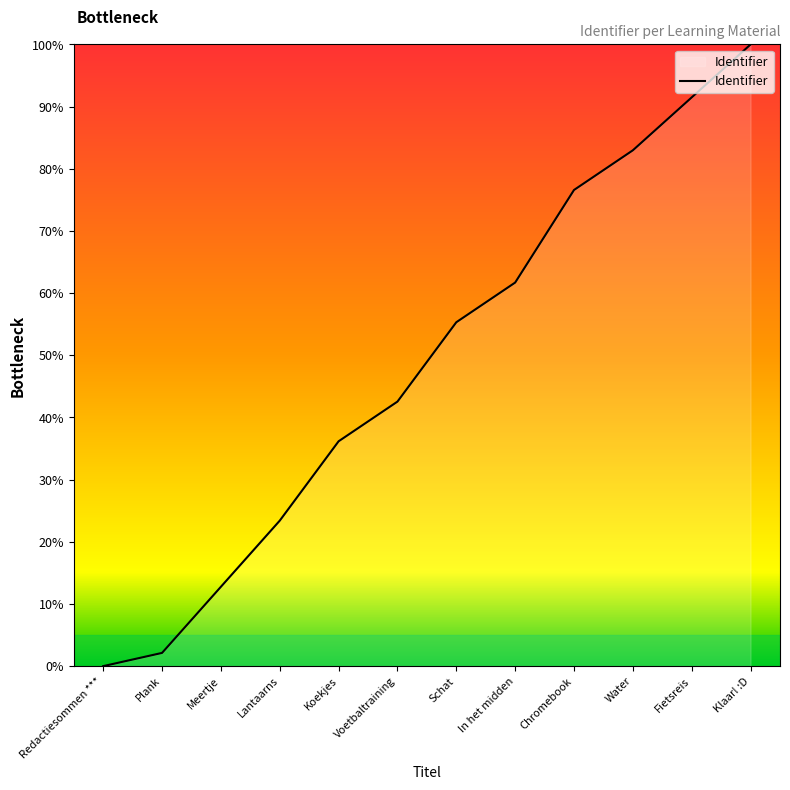

Rank the categories by value from highest to lowest.

Klaar! :D, Fietsreis, Water, Chromebook, In het midden, Schat, Voetbaltraining, Koekjes, Lantaarns, Meertje, Plank, Redactiesommen ***